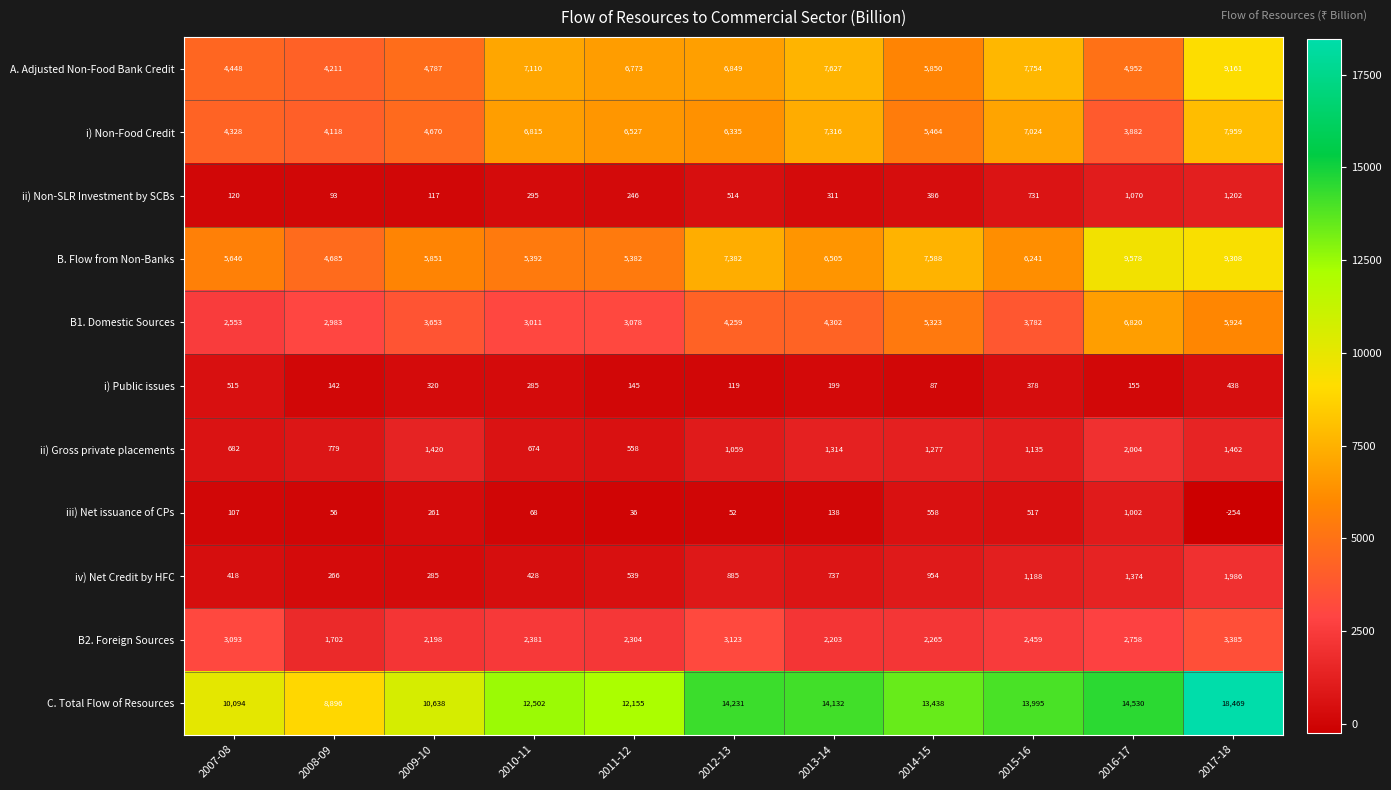

What is the sum of all iii) Net issuance of CPs values?

2541